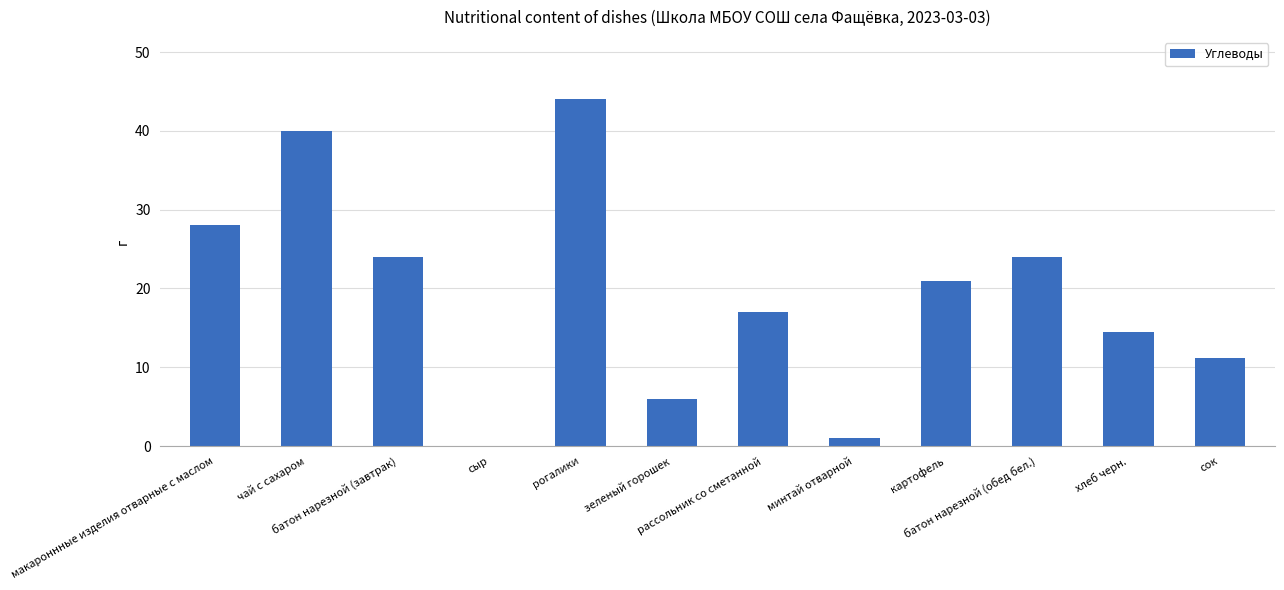

What is the change in value from чай с сахаром to батон нарезной (обед бел.)?

-16.0